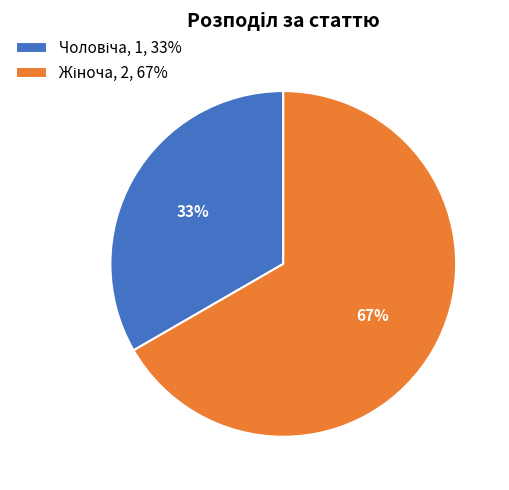

To the nearest percent, what is the average slice percentage?

50%